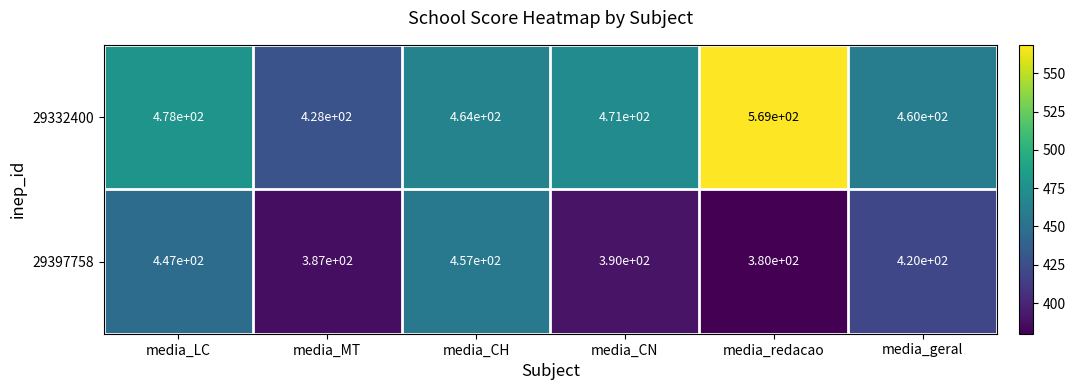

Is the value of 29332400 at media_CH greater than the value of 29397758 at media_MT?

Yes